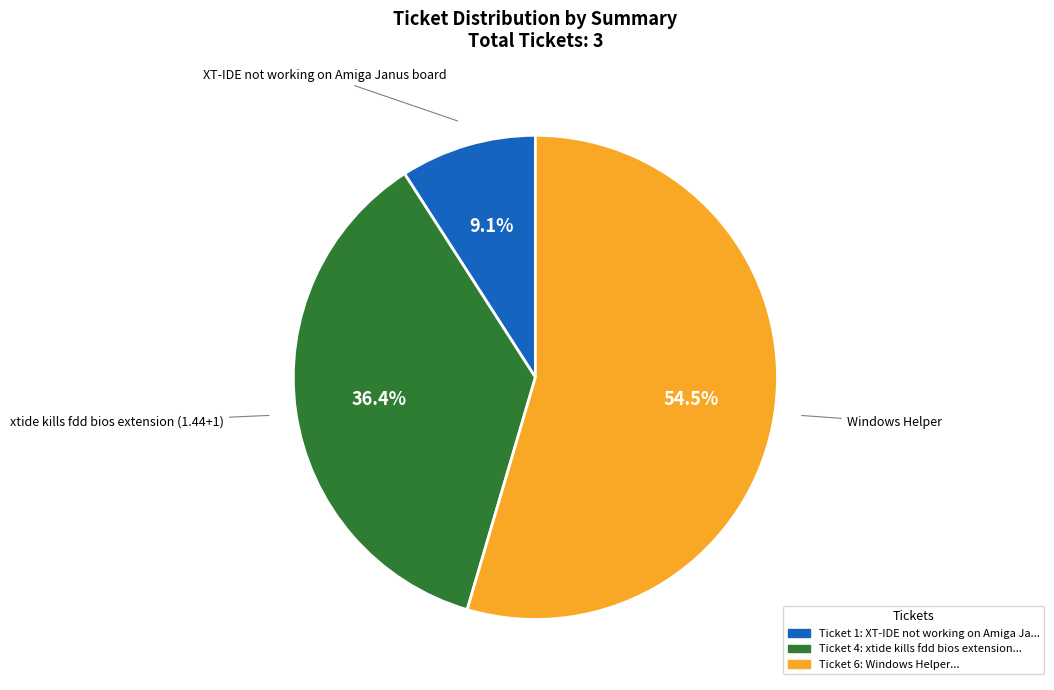

Is there any slice that represents more than half of the pie?

Yes